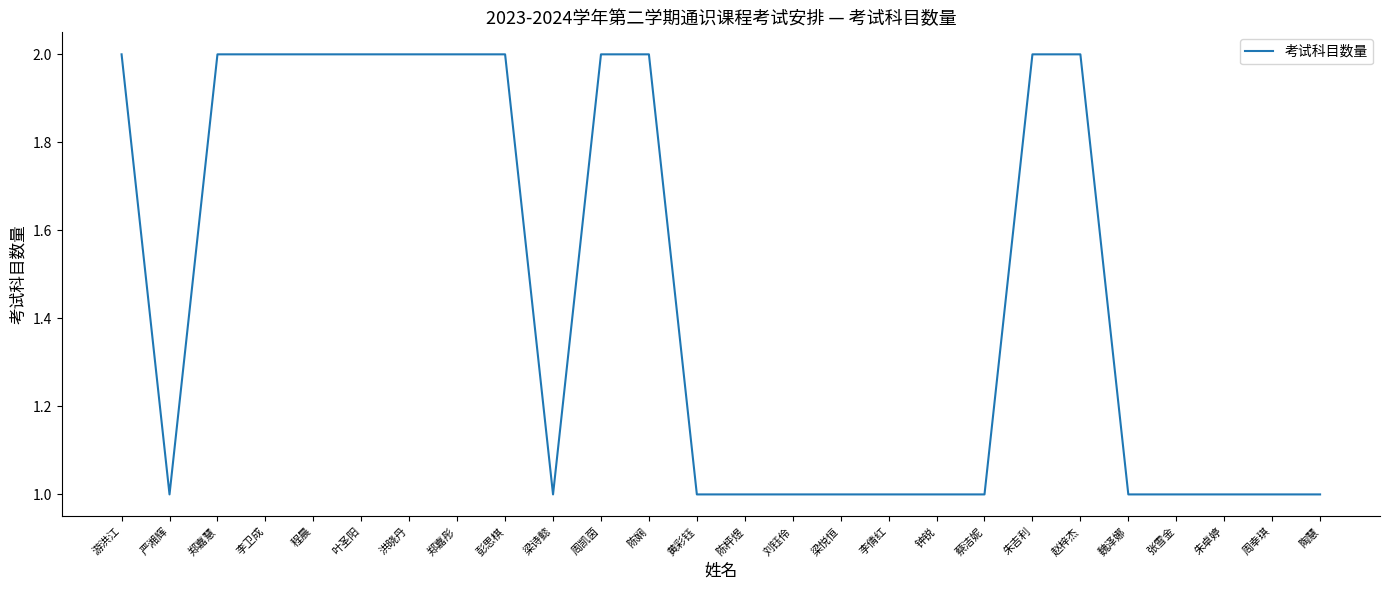

What is the difference between the second highest and minimum values?

1